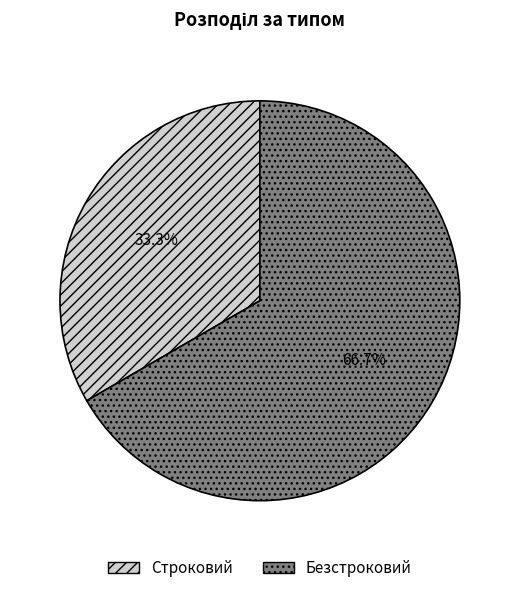

To the nearest percent, what is the average slice percentage?

50%